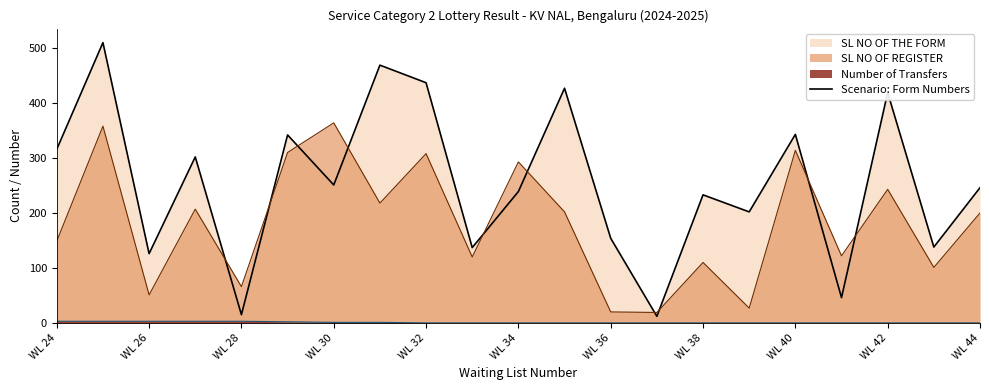

Which series has the largest total across all categories?

Scenario: Form Numbers